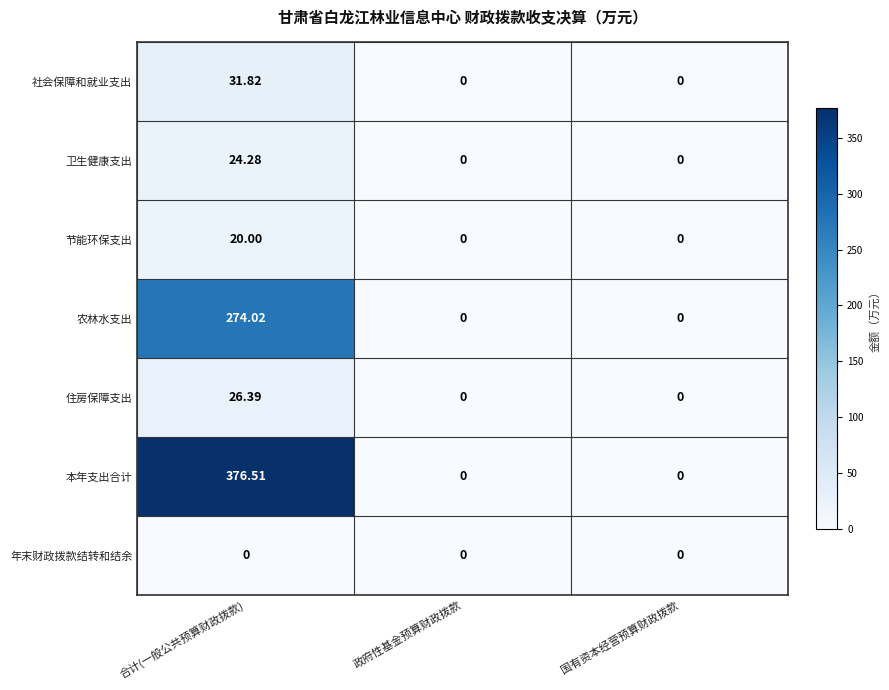

Rank the series by their maximum value, from highest to lowest.

本年支出合计, 农林水支出, 社会保障和就业支出, 住房保障支出, 卫生健康支出, 节能环保支出, 年末财政拨款结转和结余